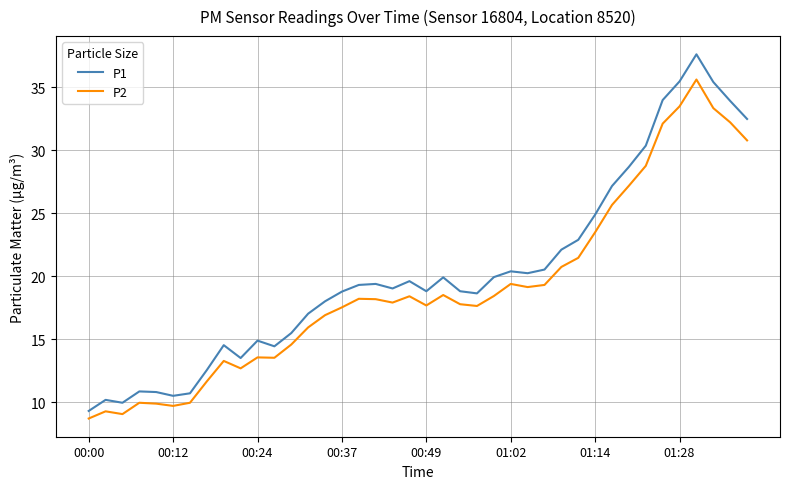

List the series in order of their overall mean, highest first.

P1, P2